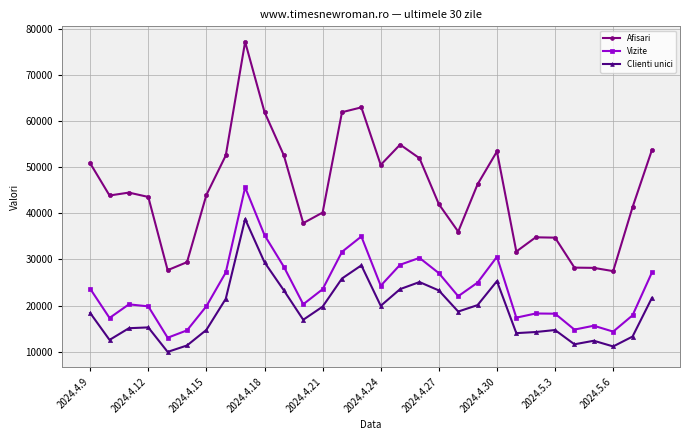

How many lines are shown in the chart?

3